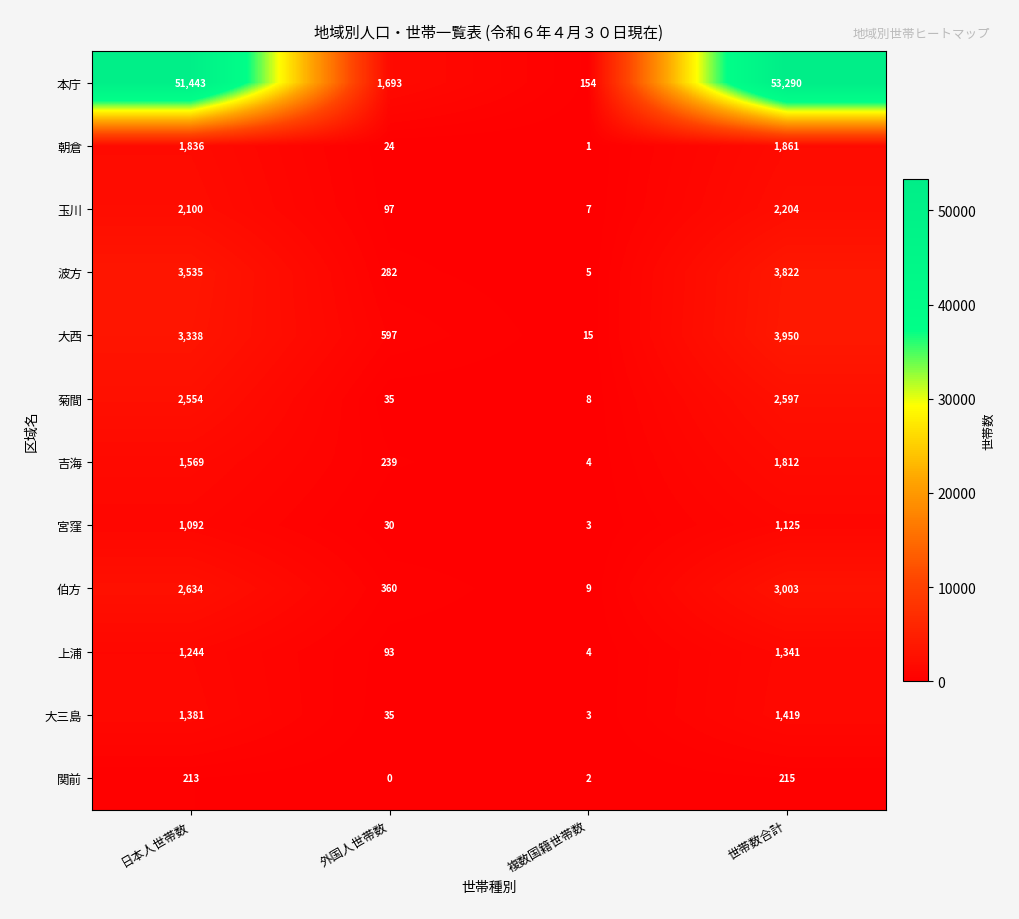

Between 複数国籍世帯数 and 世帯数合計, which series saw the biggest shift?

本庁